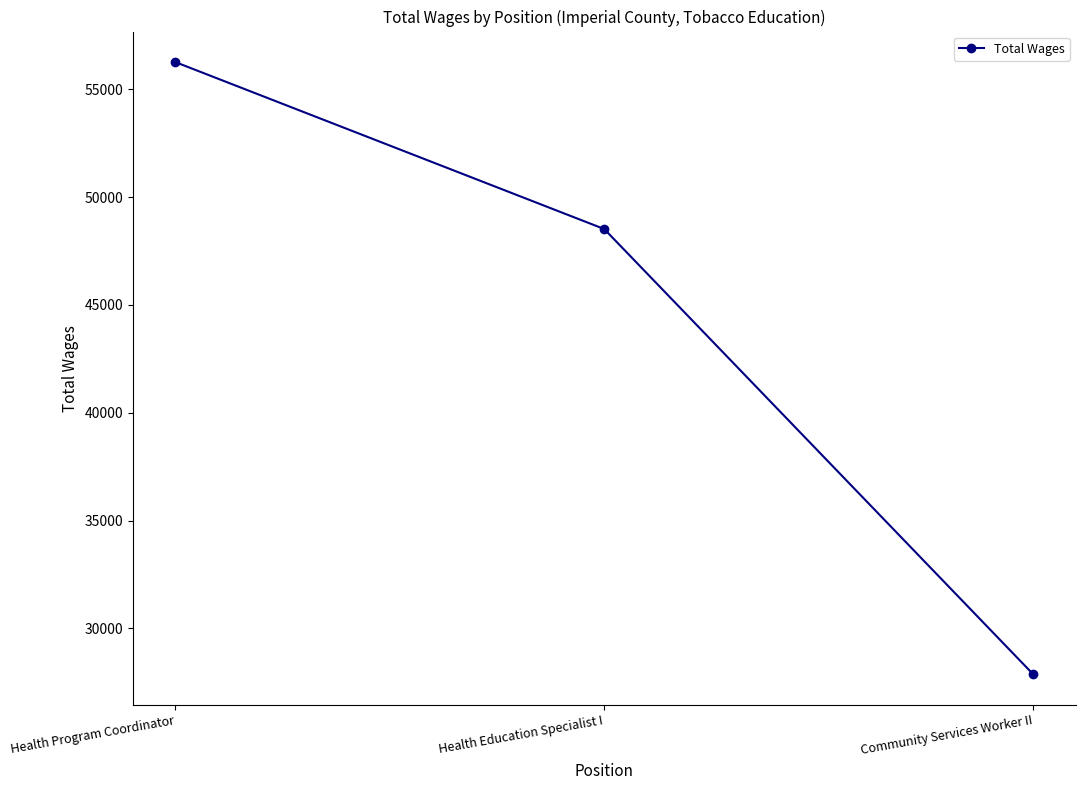

Rank the categories by value from lowest to highest.

Community Services Worker II, Health Education Specialist I, Health Program Coordinator